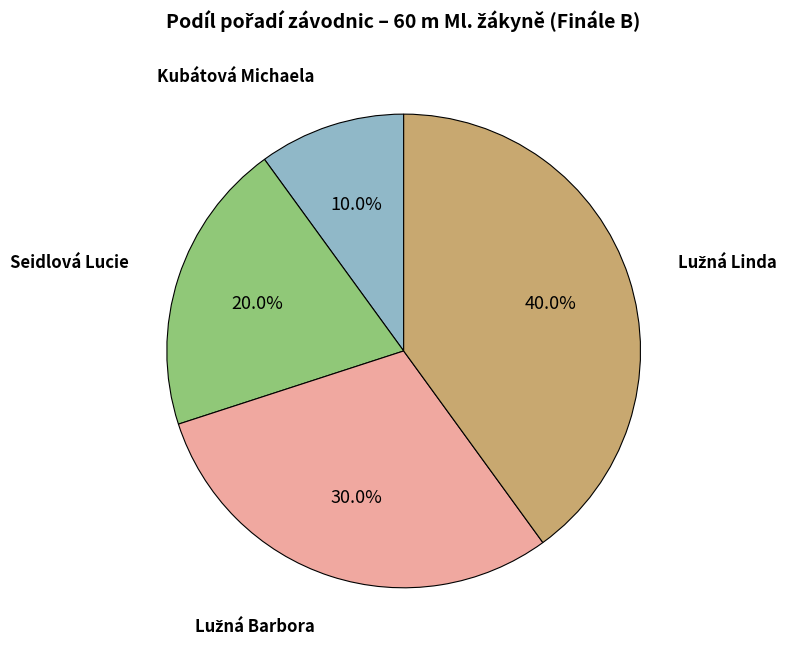

Is there any slice that represents more than half of the pie?

No